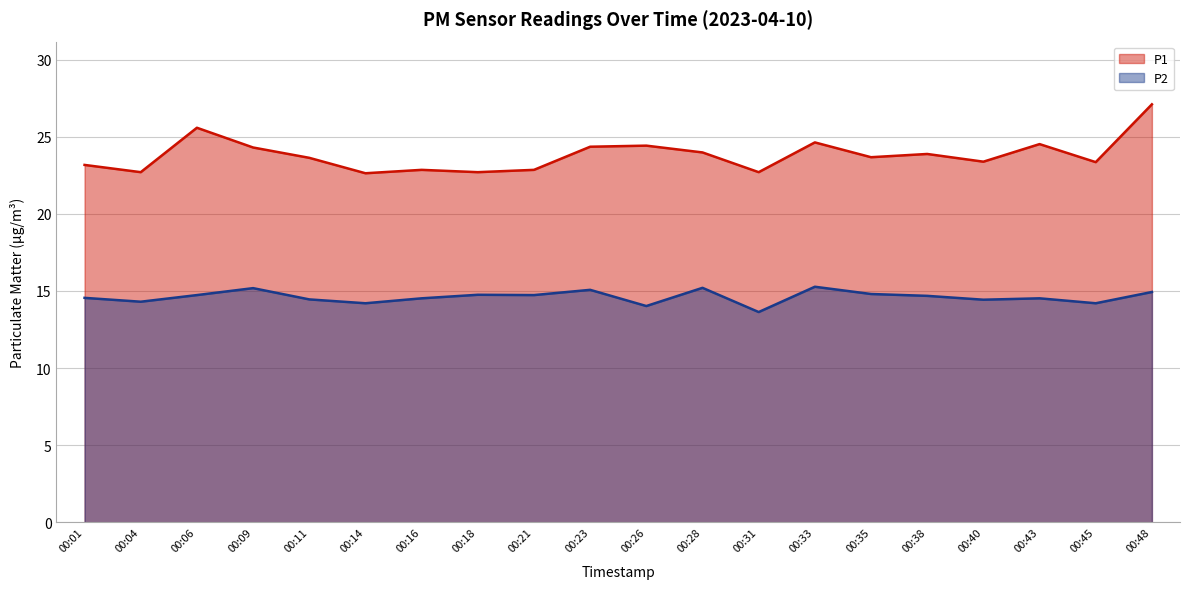

Which category has the lowest value in the P2 series?

00:31